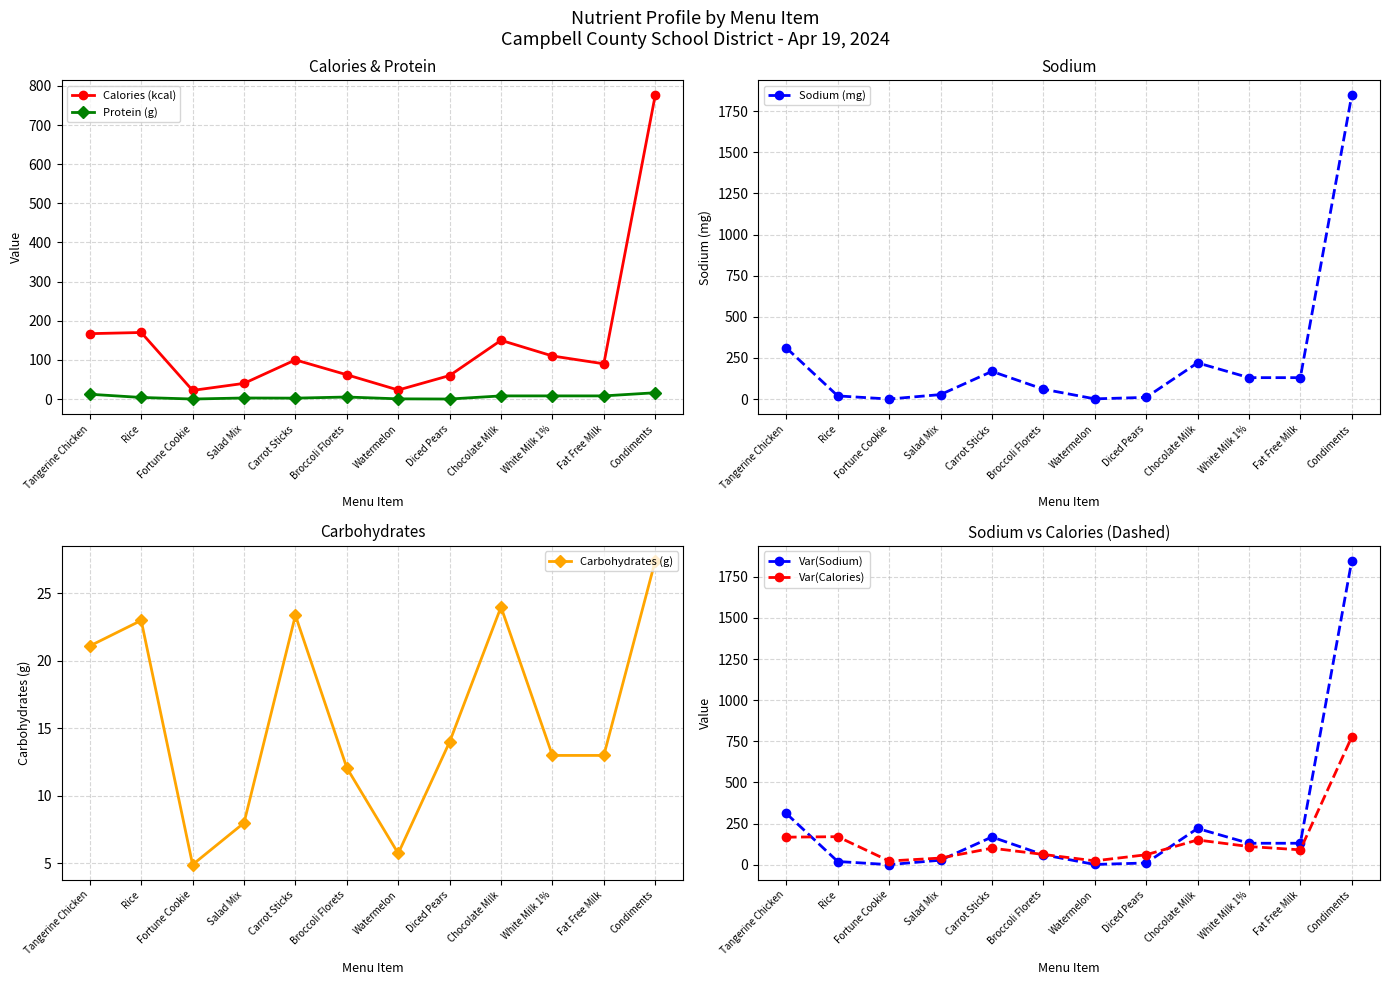

Is the value of Var(Calories) at Watermelon greater than the value of Var(Sodium) at Chocolate Milk?

No